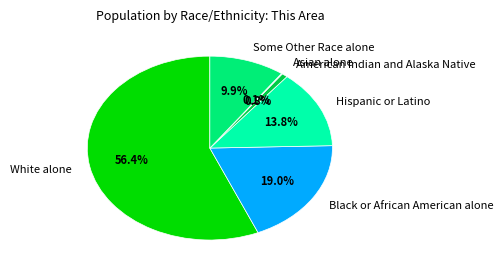

Which slice is the largest?

White alone